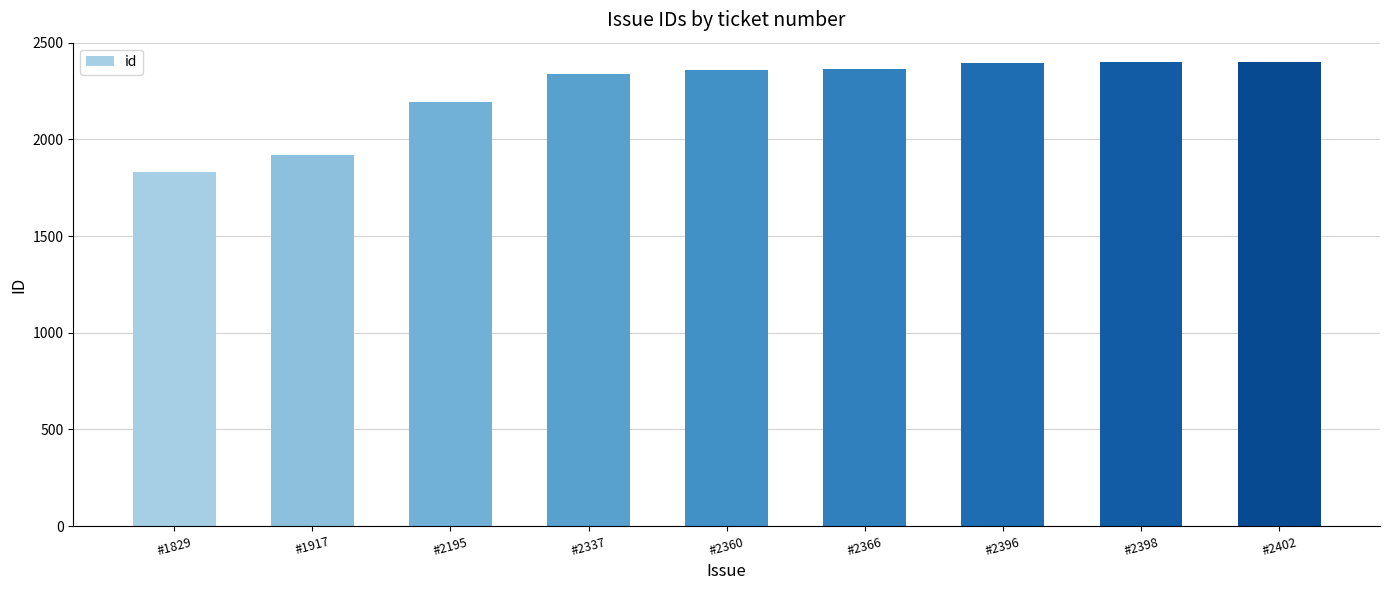

Is it true that the value at #2195 is 1239?

False